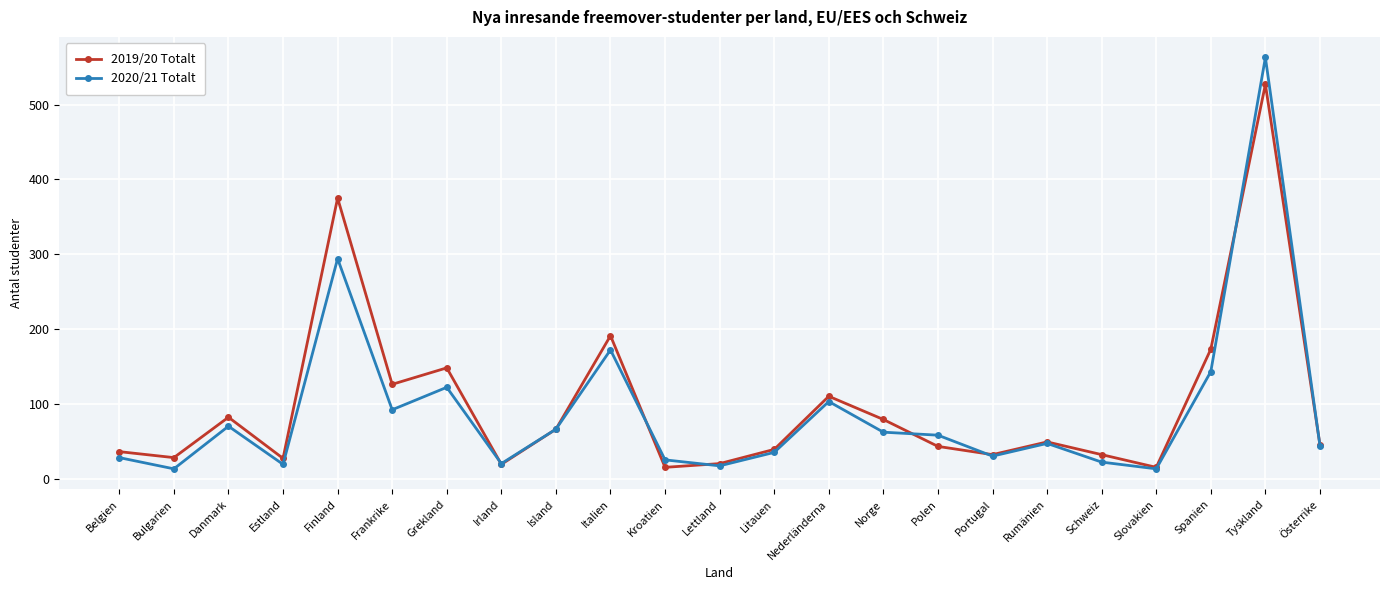

True or false: 2020/21 Totalt has a value of 107 at Danmark.

False